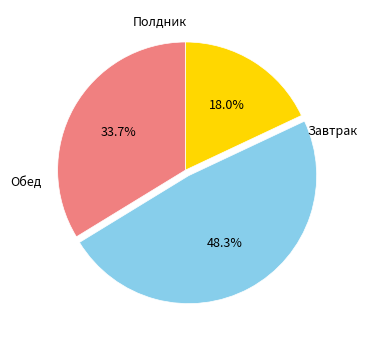

To the nearest percent, what is the difference between the largest and smallest slice percentages?

30%